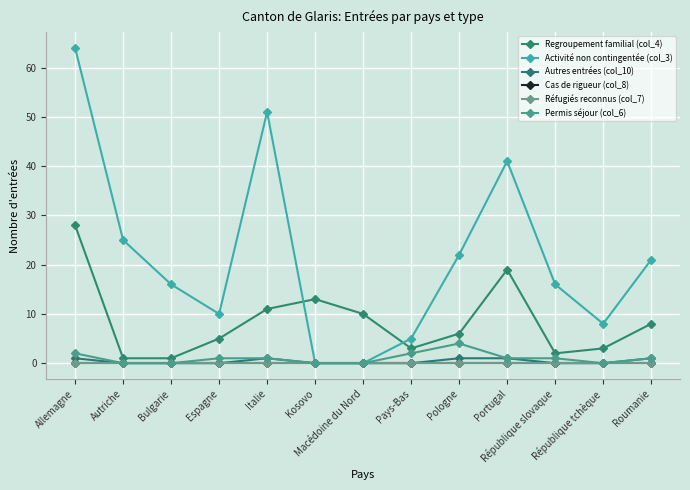

True or false: Réfugiés reconnus (col_7) and Regroupement familial (col_4) intersect in this chart.

False